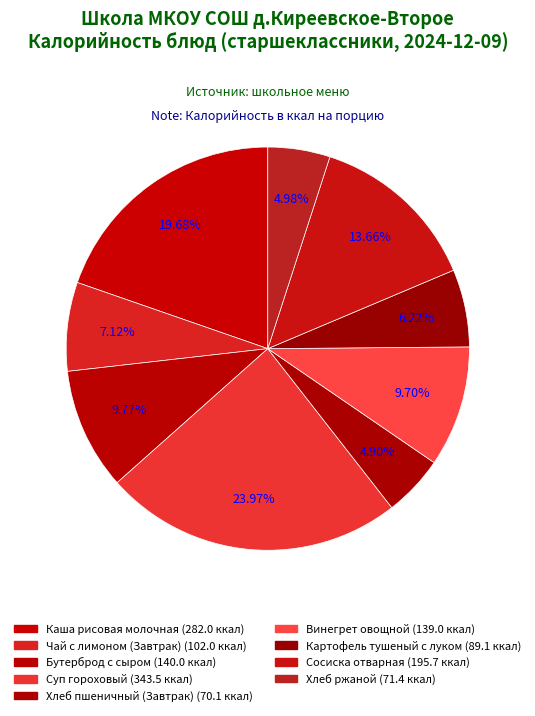

How many slices are in this pie chart?

9